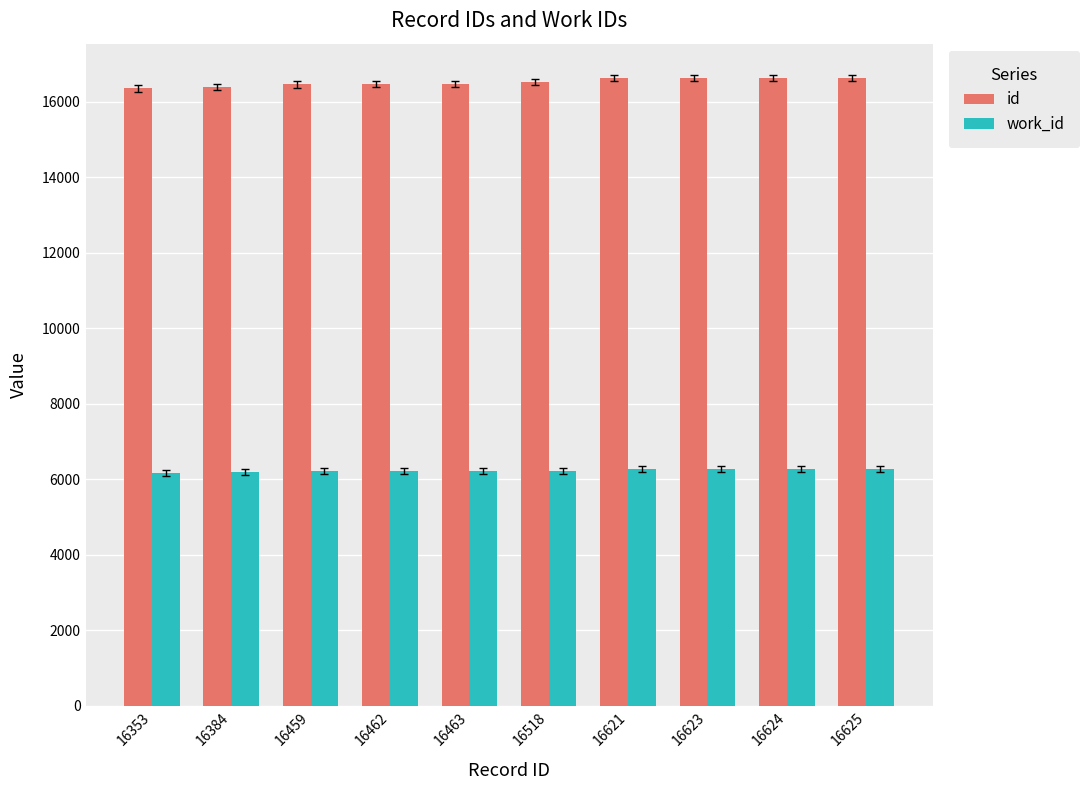

What is the smallest value displayed?

6177